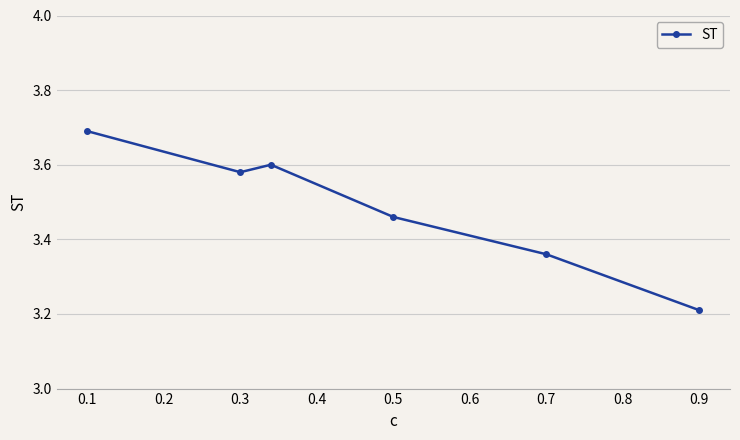

What is the value of the 6th point from the left?

3.2